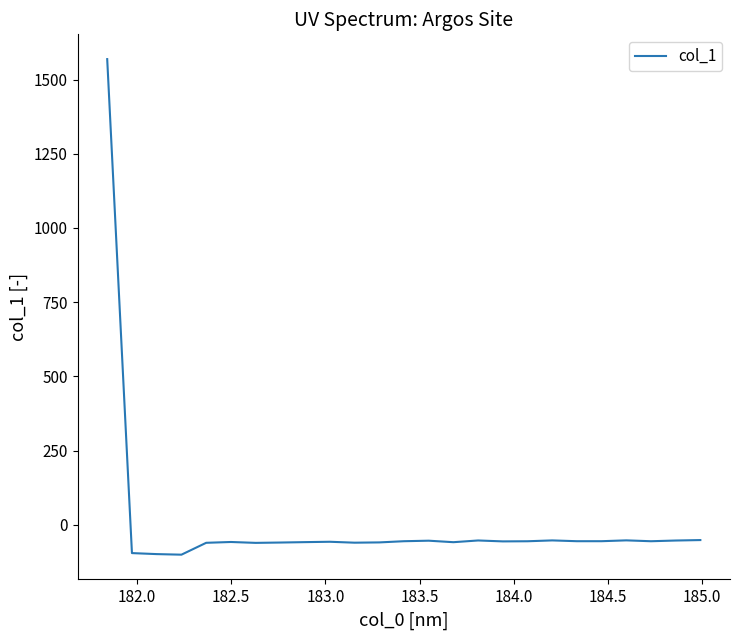

Is this an area chart (filled region under the line)?

No